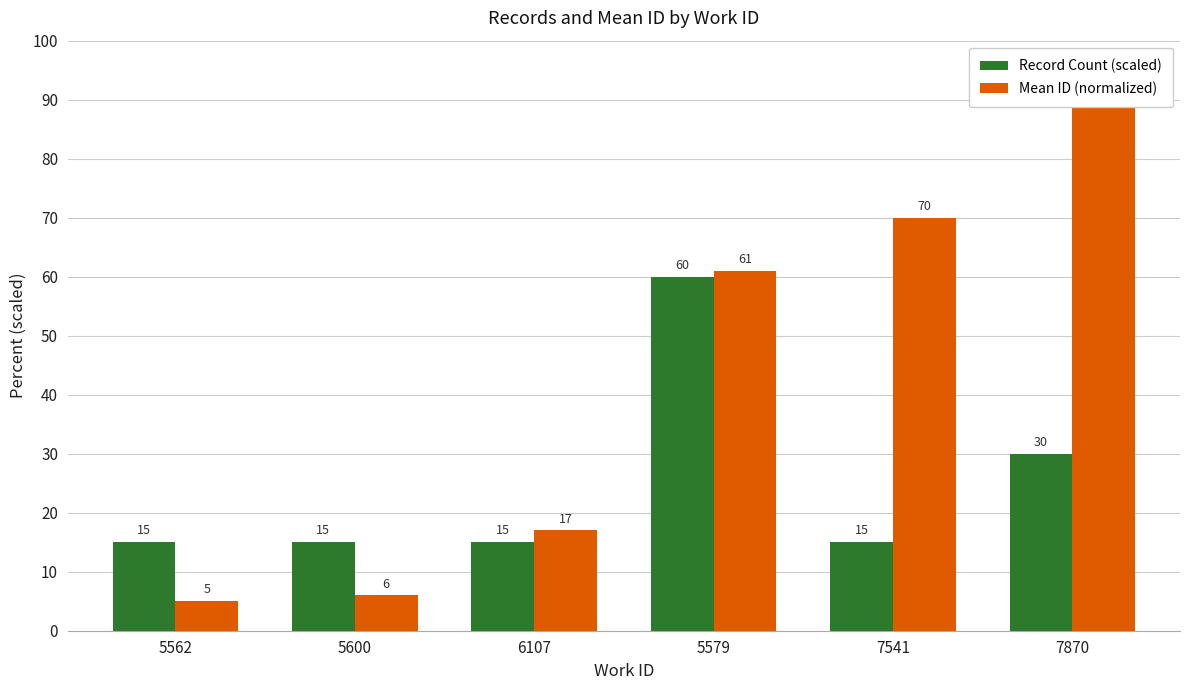

What is the difference between the Mean ID (normalized) values at 5579 and 7870?

29